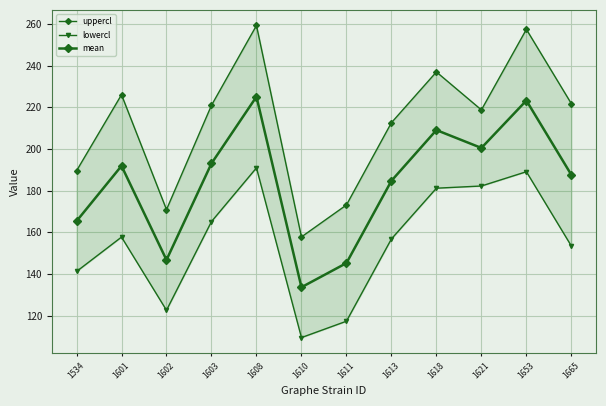

Count the number of categories in the chart.

12